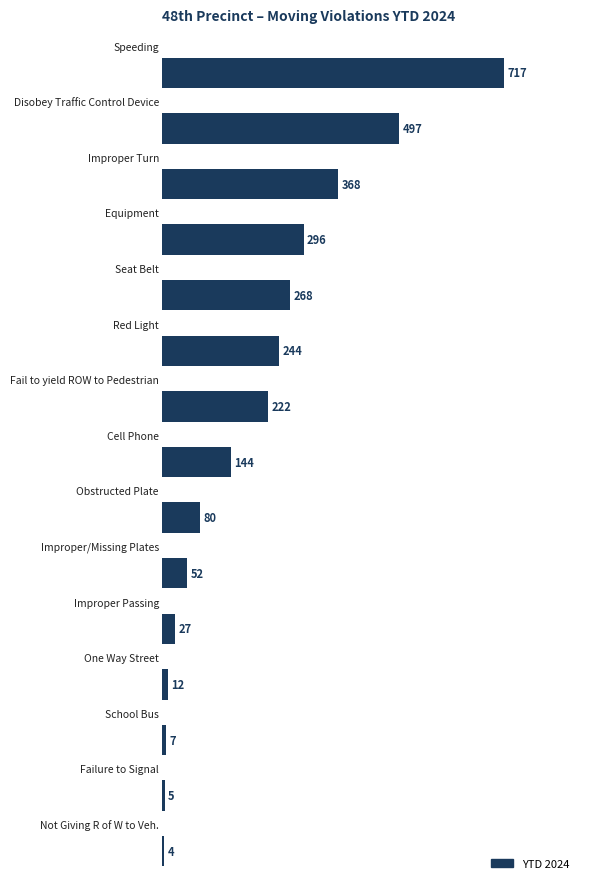

Reading bottom to top, transcribe all the data shown in this chart.

4	5	7	12	27	52	80	144	222	244	268	296	368	497	717